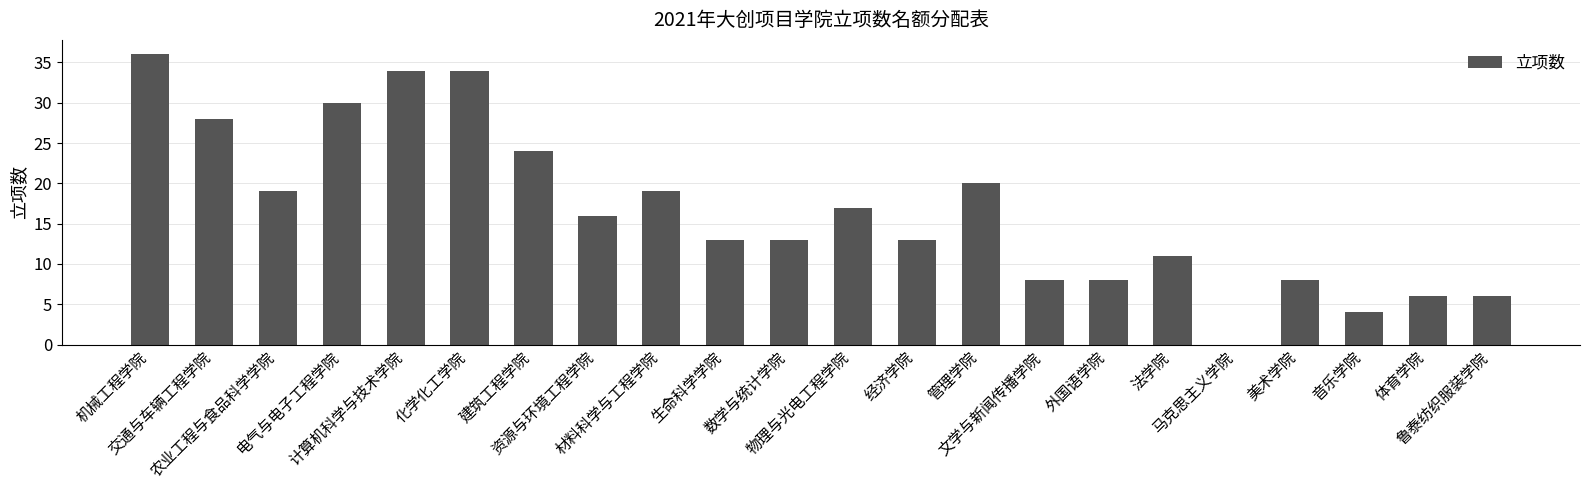

What is the maximum value shown in the chart?

36